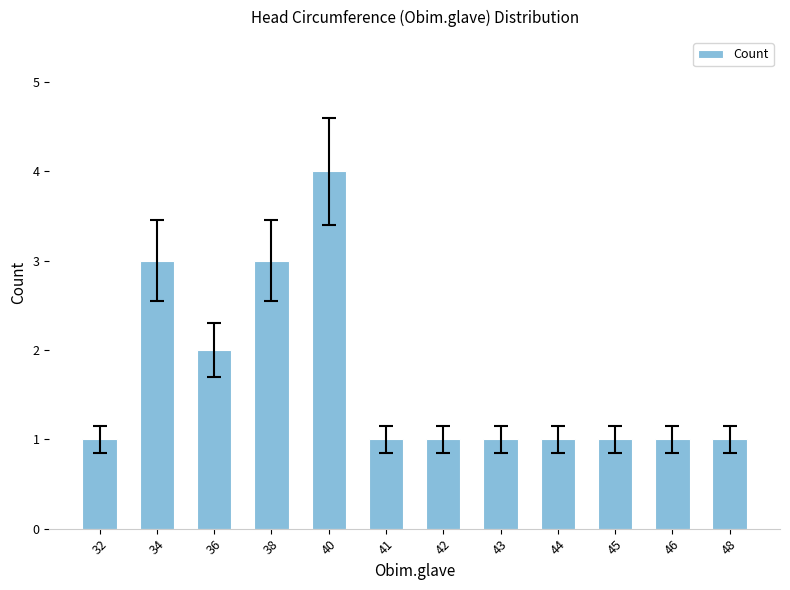

What is the greatest value displayed?

4